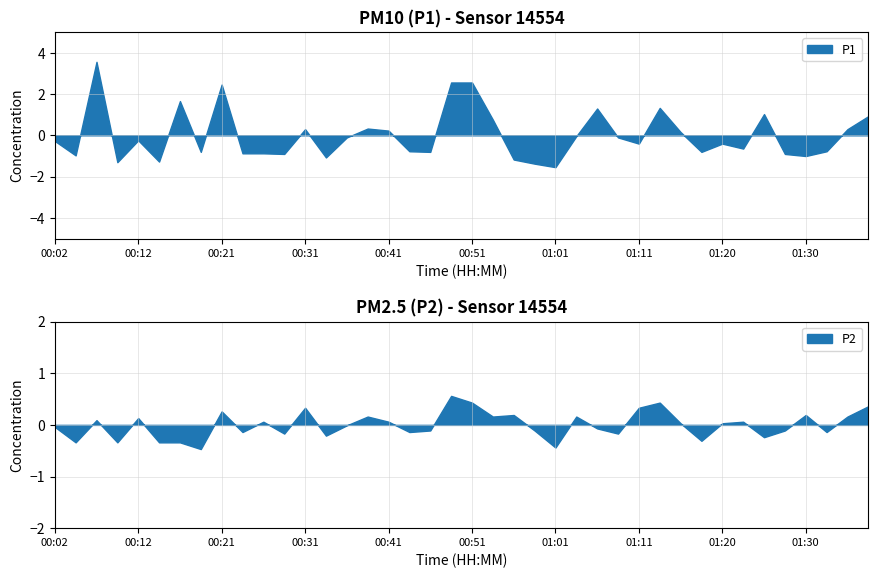

Which has a higher value, 00:29 or 01:38?

01:38